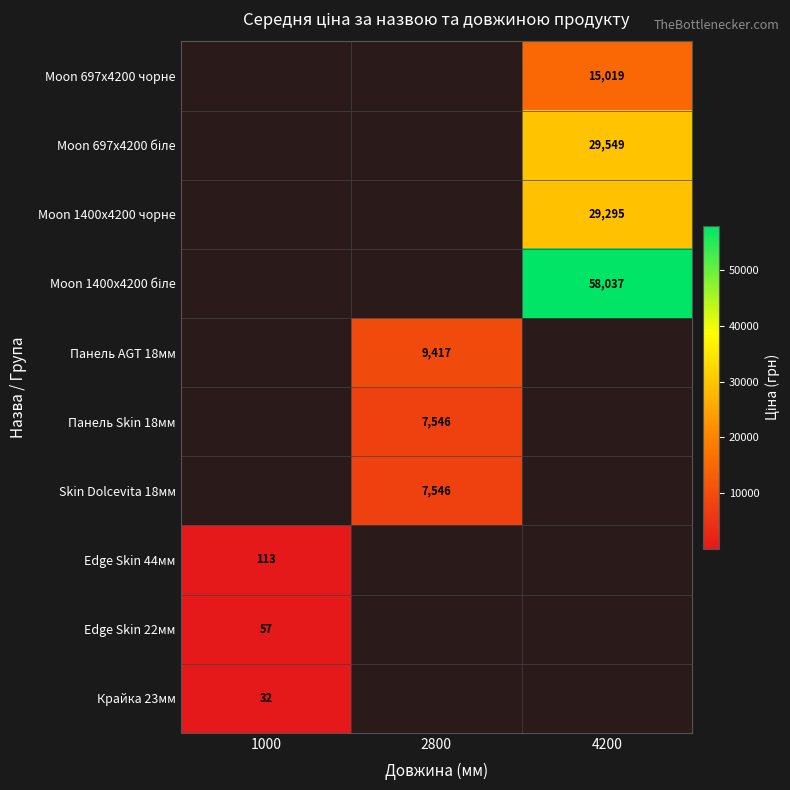

Which label corresponds to the largest value in the chart?

4200